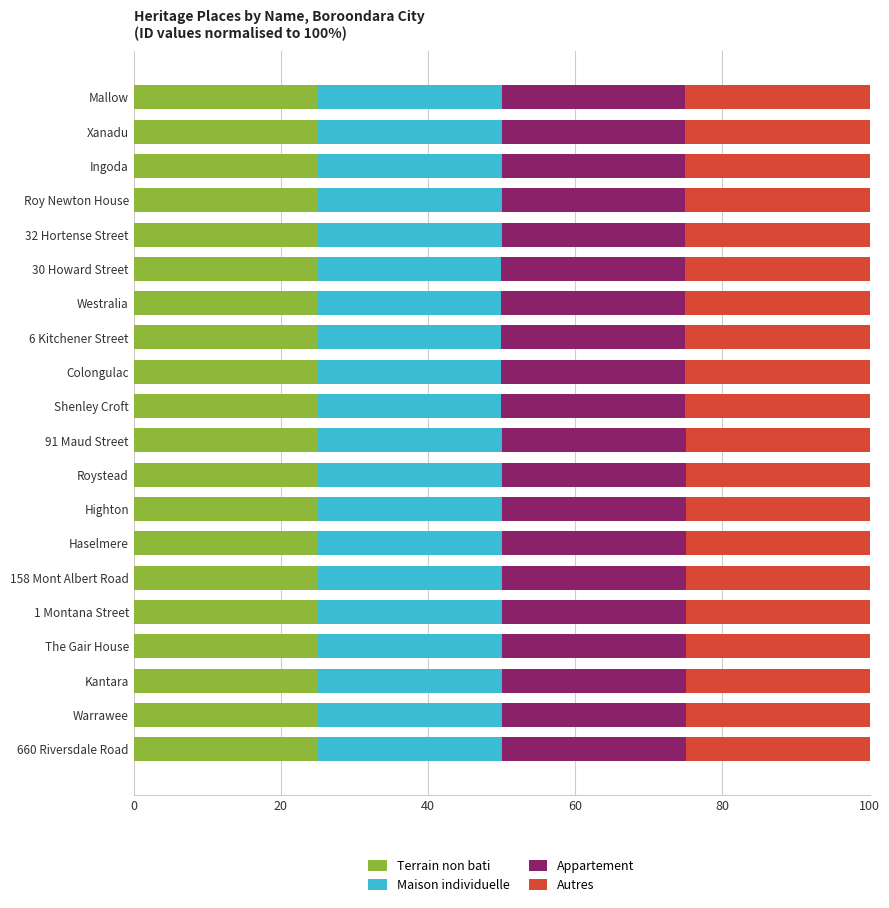

What is the lowest value of the Terrain non bati series?

25.0